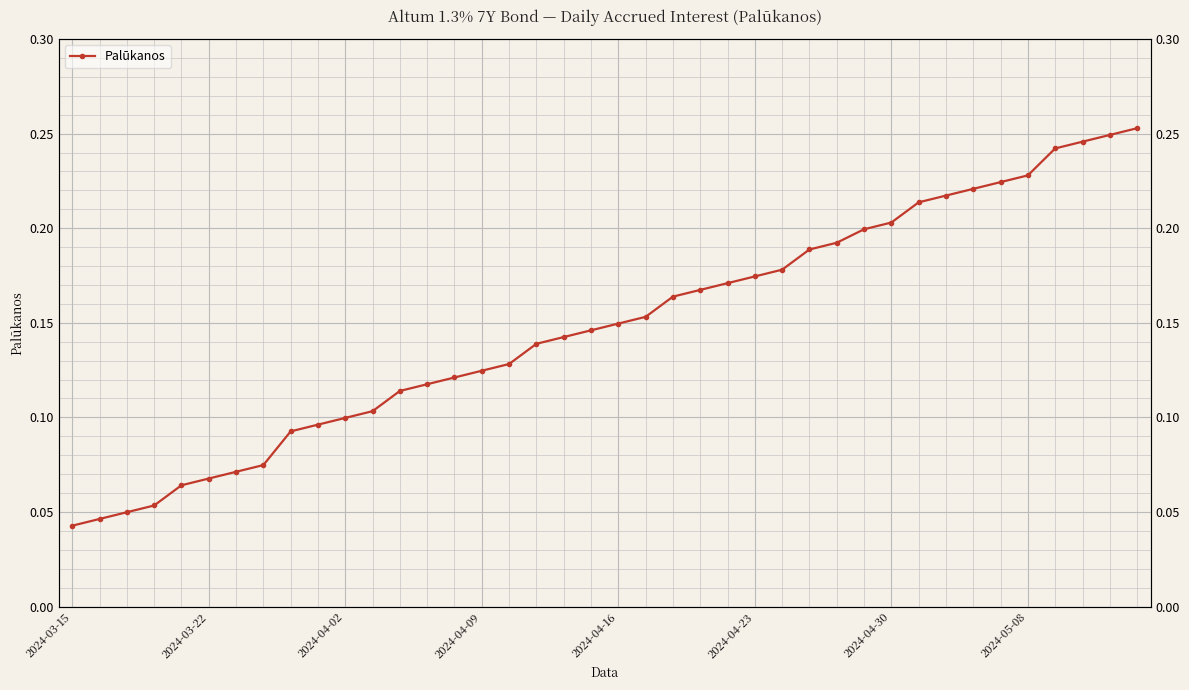

How many lines are shown in the chart?

1